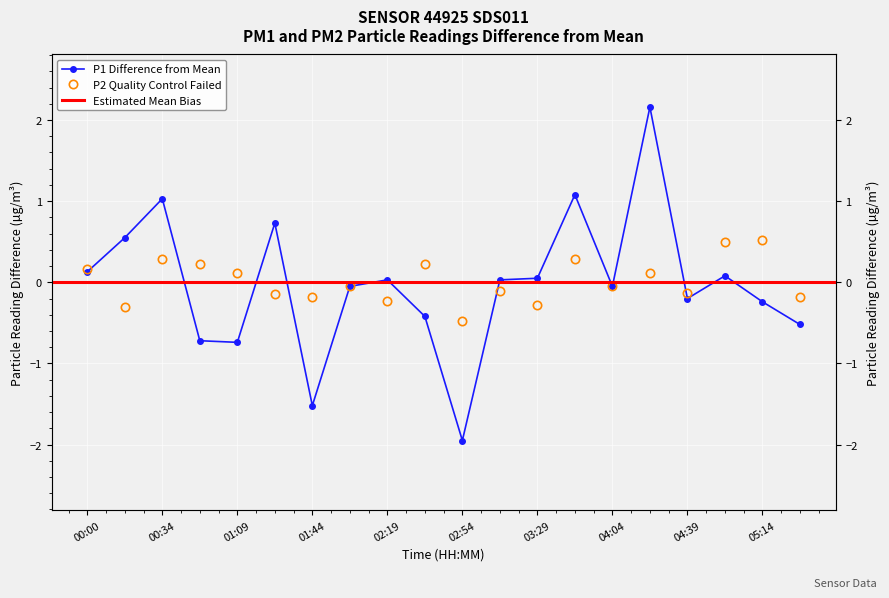

What is the total value across all series at 11?

-0.1